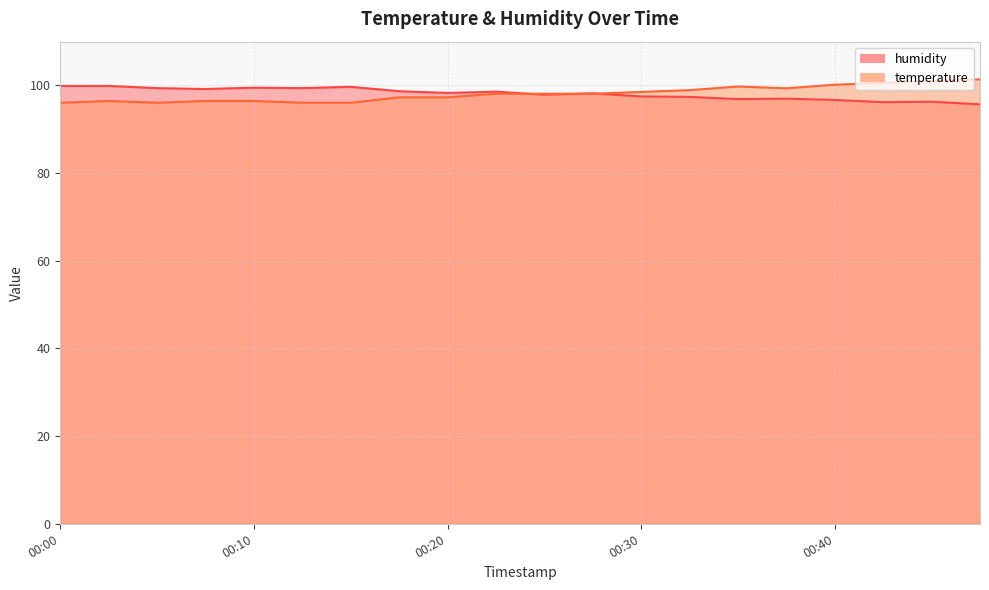

The temperature series shows 98.1 at 00:25. True or false?

True